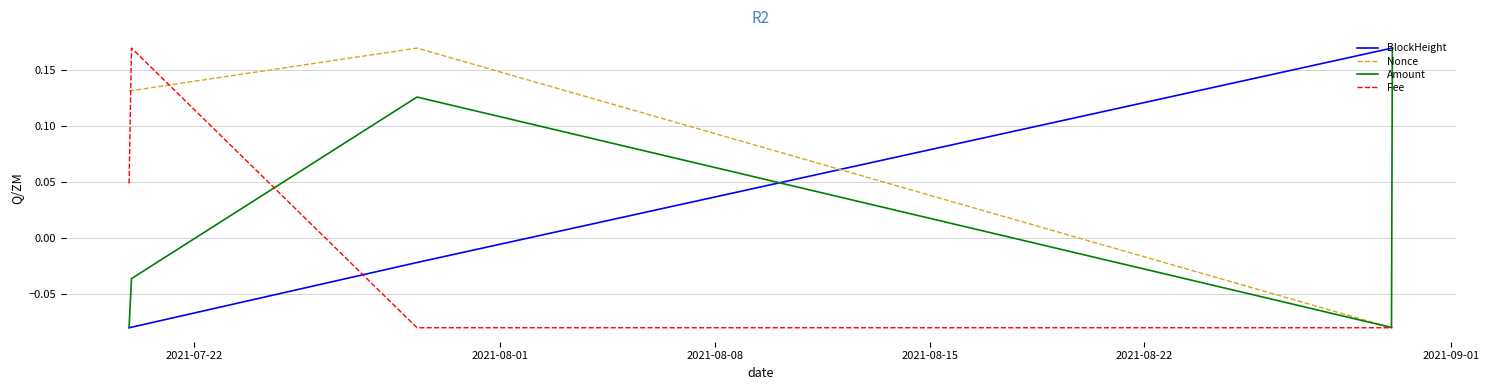

How many interior local peaks does the Nonce series have?

1